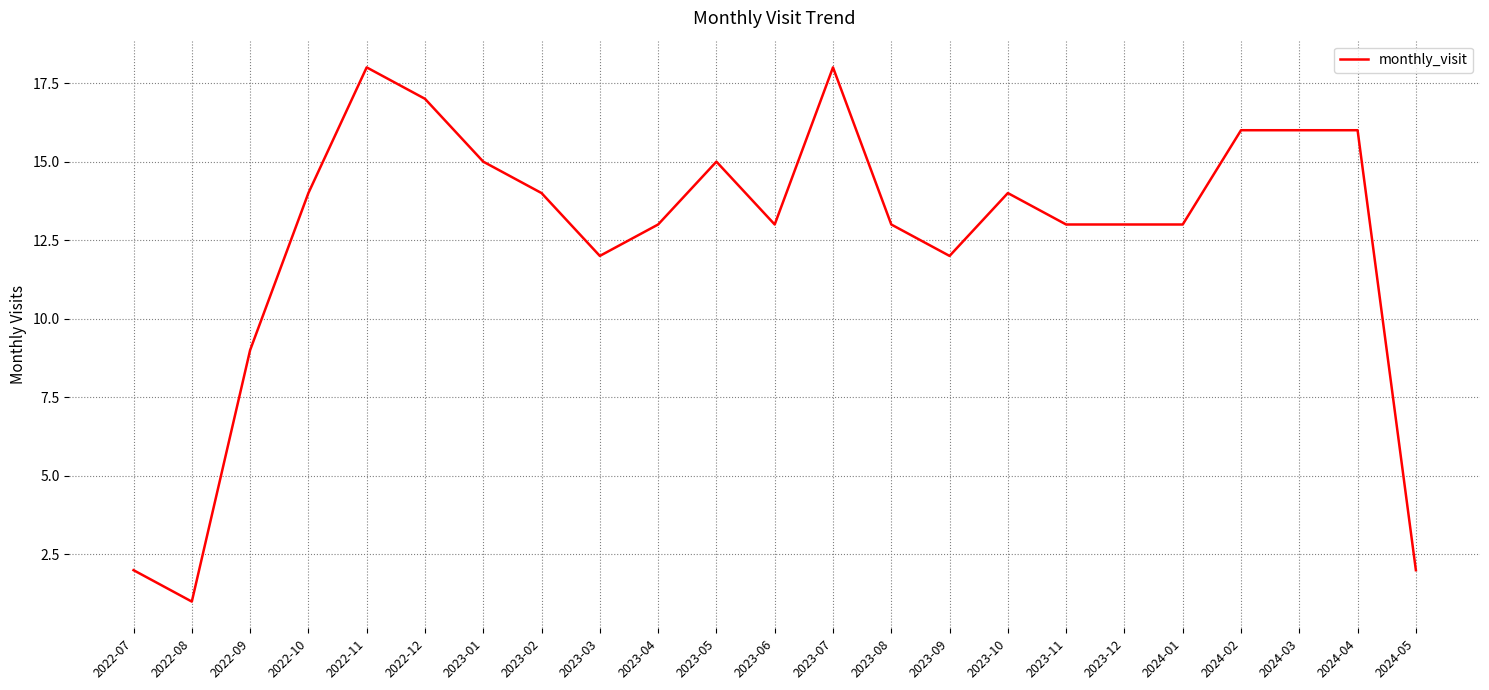

True or false: the data shows 14 at 2022-10.

True